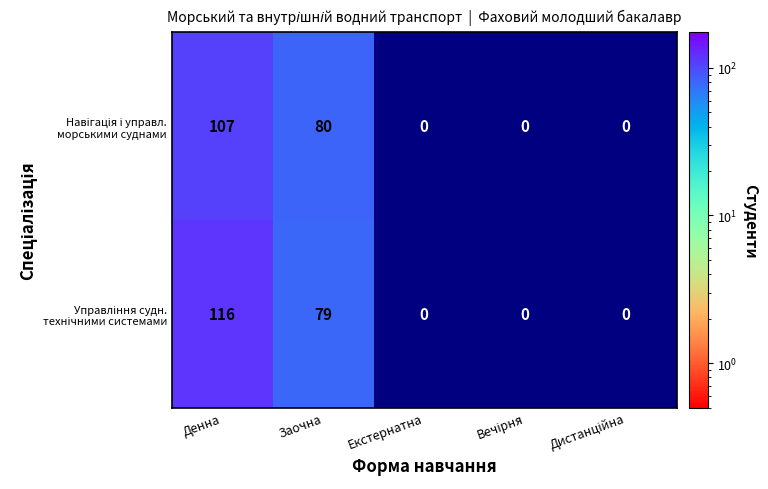

What is the spread (max minus min) of values at Денна?

9